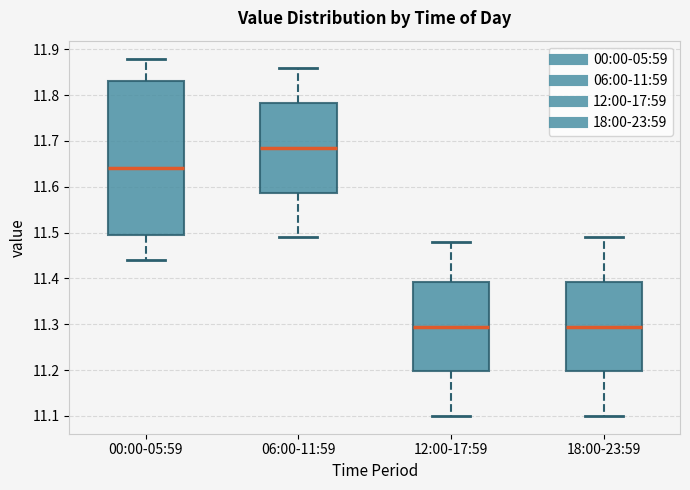

Which box has the highest median line?

06:00-11:59